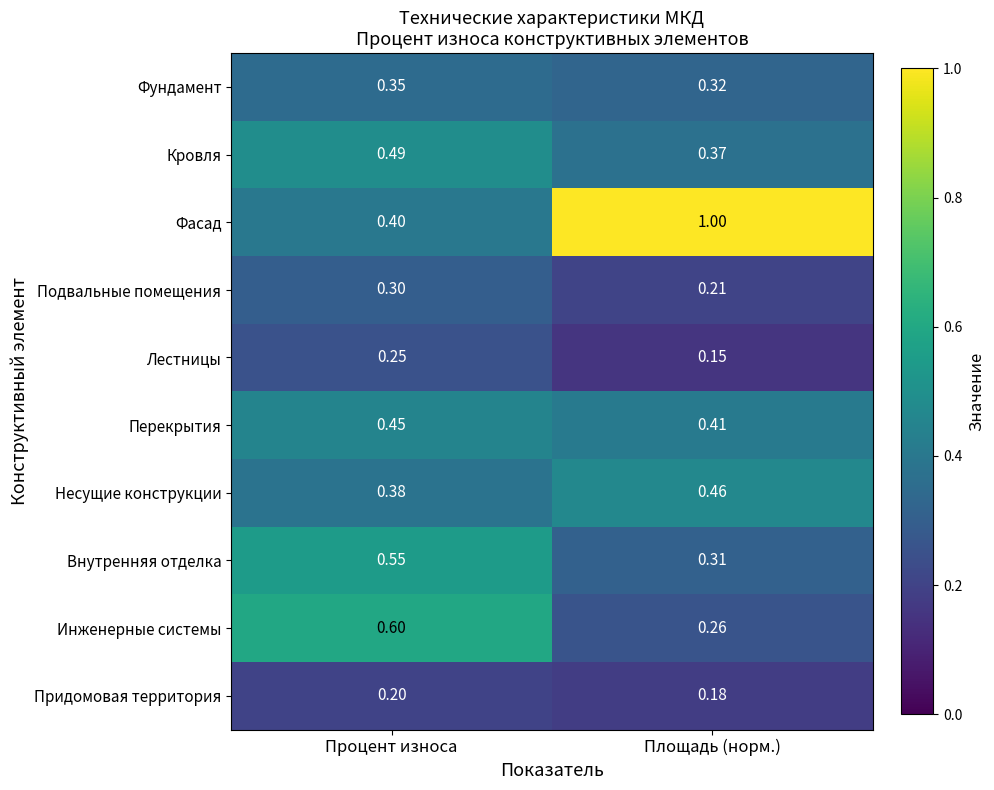

At which category does the chart reach its minimum across all series?

Площадь (норм.)